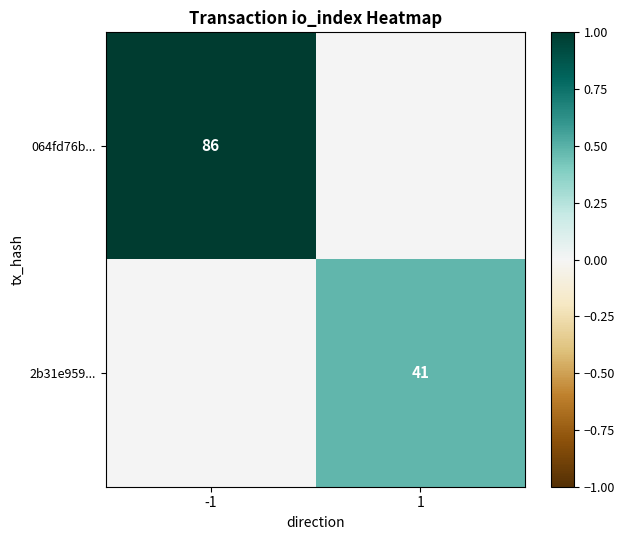

Is it true that 064fd76b... equals 0.2 at -1?

False